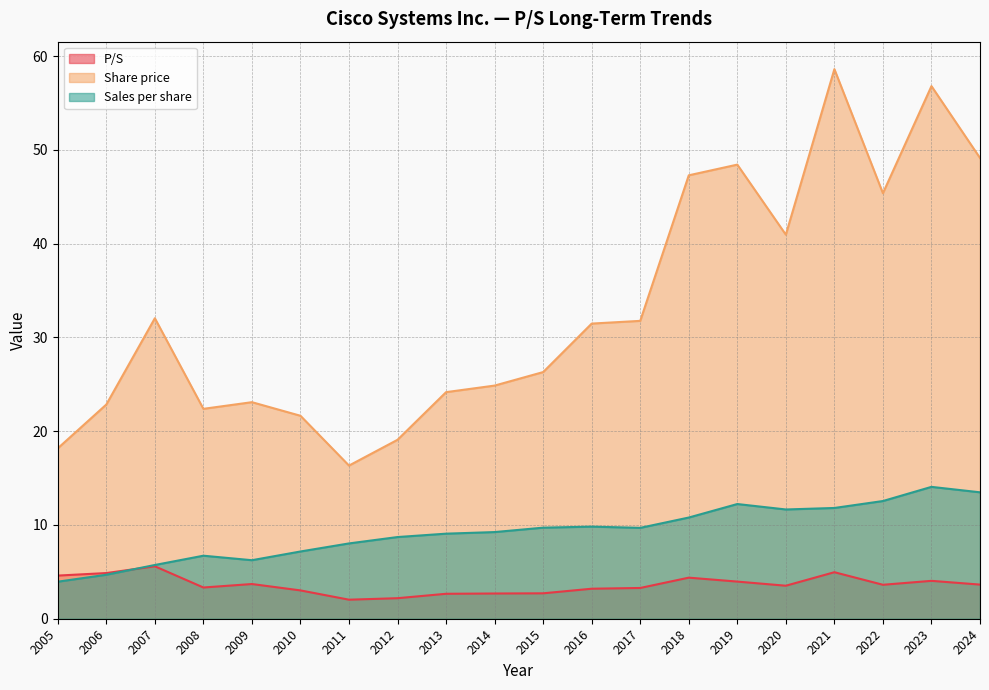

Which label corresponds to the smallest value in the chart?

2011